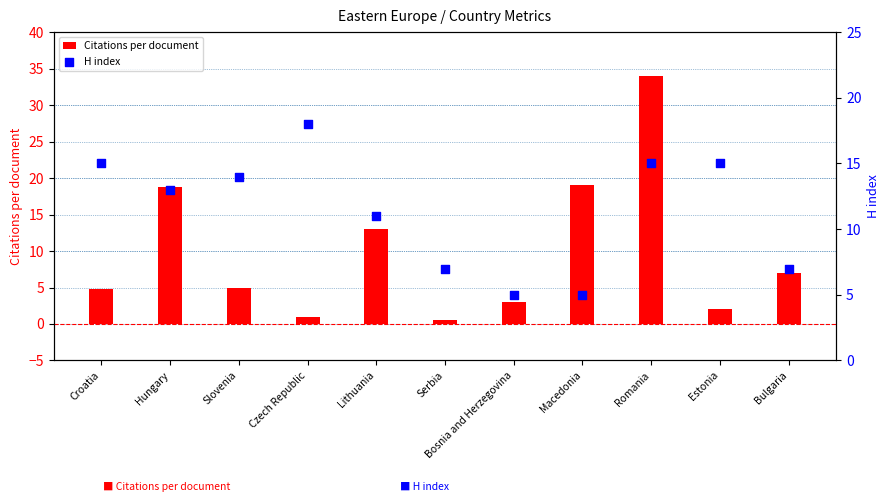

Which series reaches the minimum Y coordinate?

Citations per document